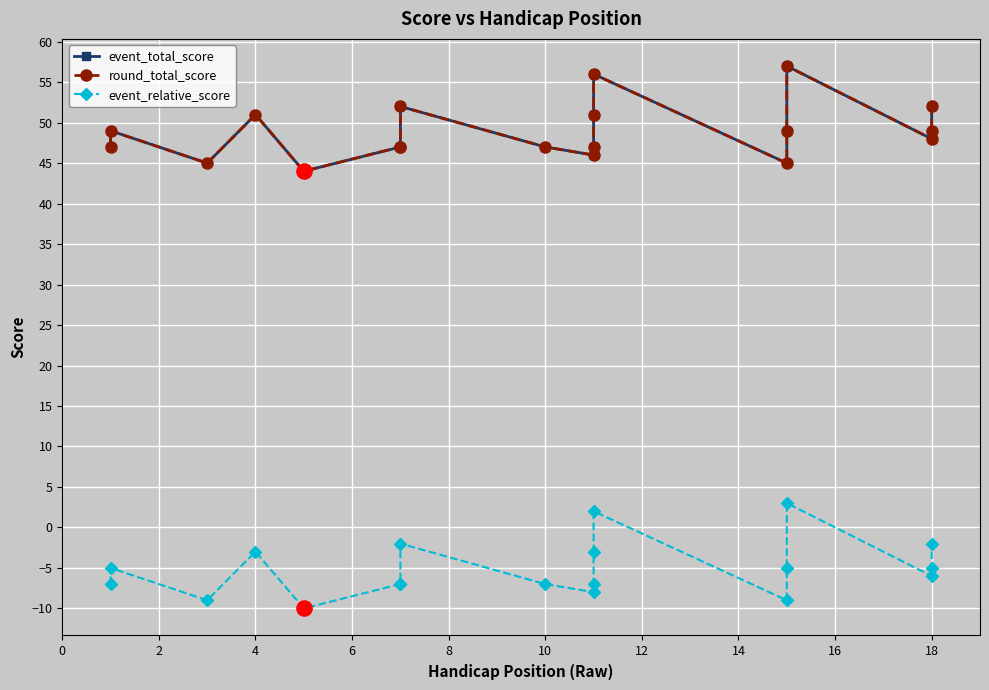

Which series has the largest Y range (max minus min)?

event_total_score